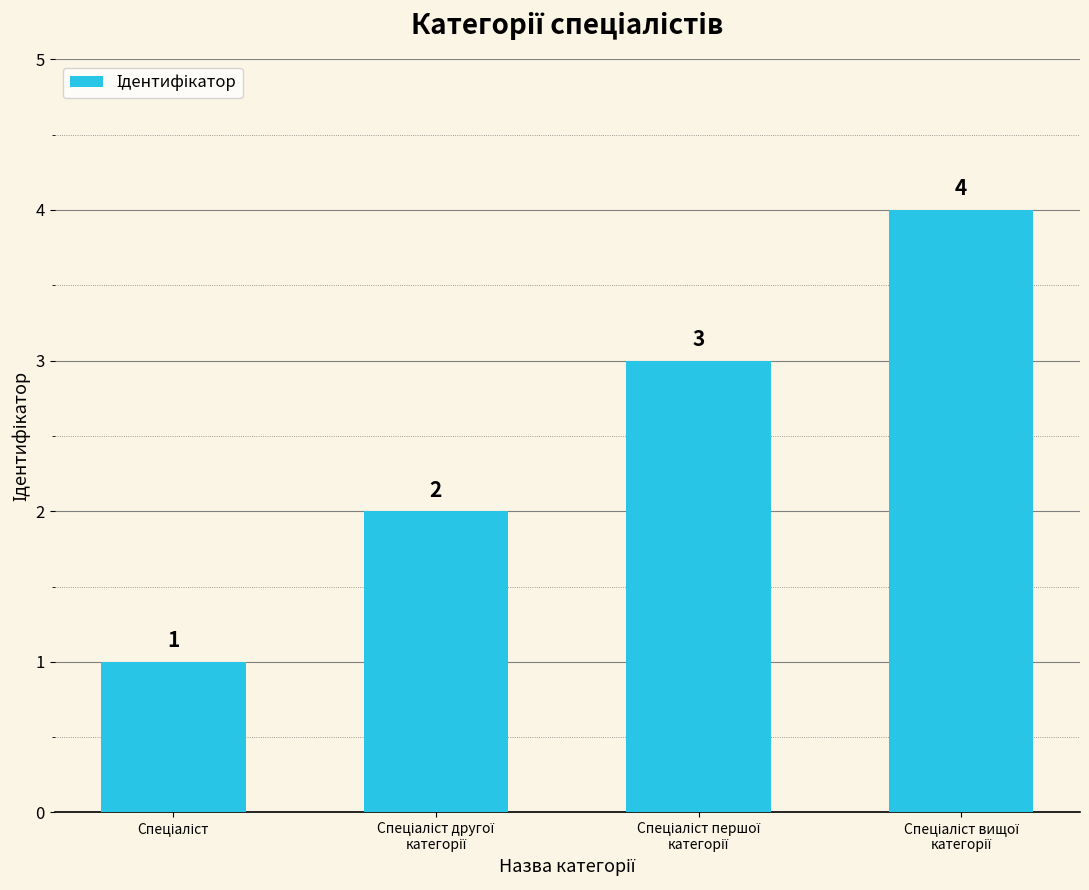

What is the value of the 4th bar from the left?

4